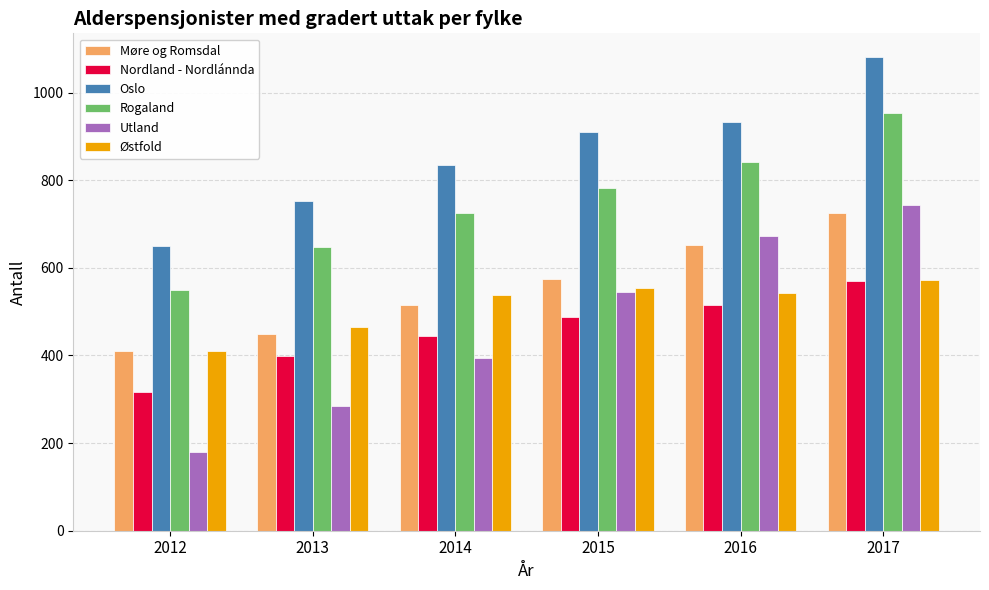

How many data points in Oslo are less than 910?

3